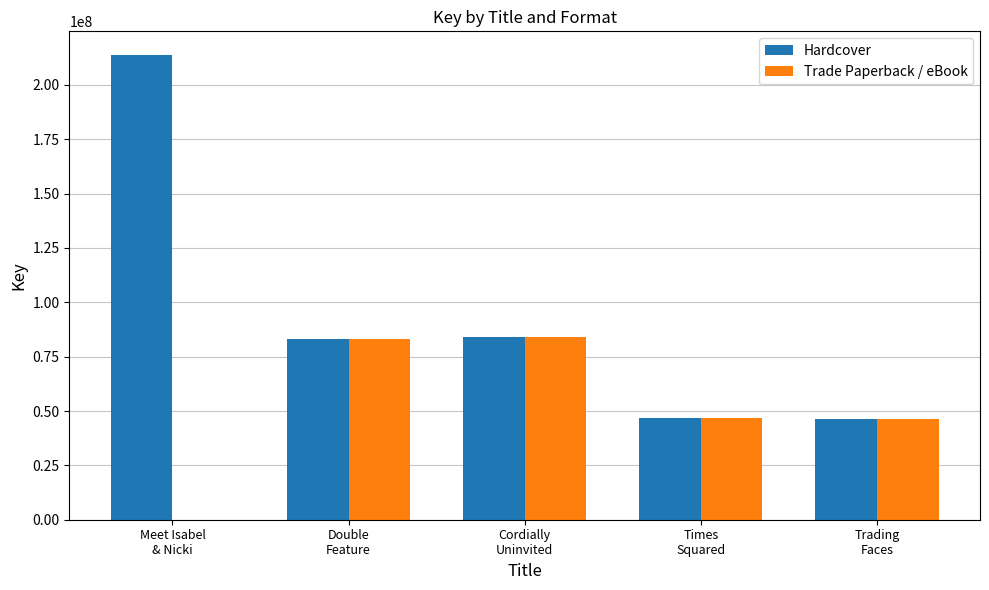

What is the average value of the Hardcover series?

94886194